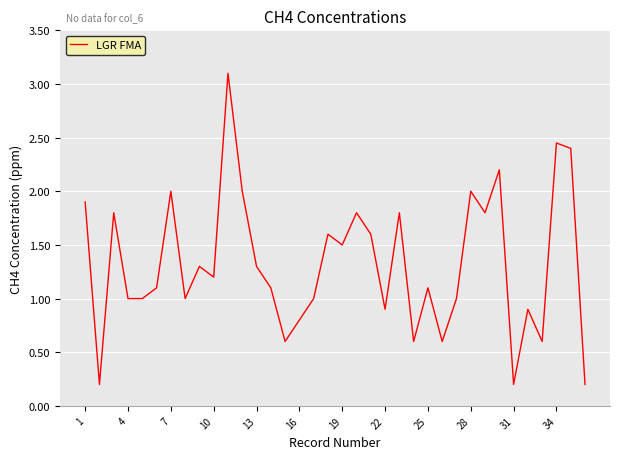

What is the greatest value displayed?

3.1